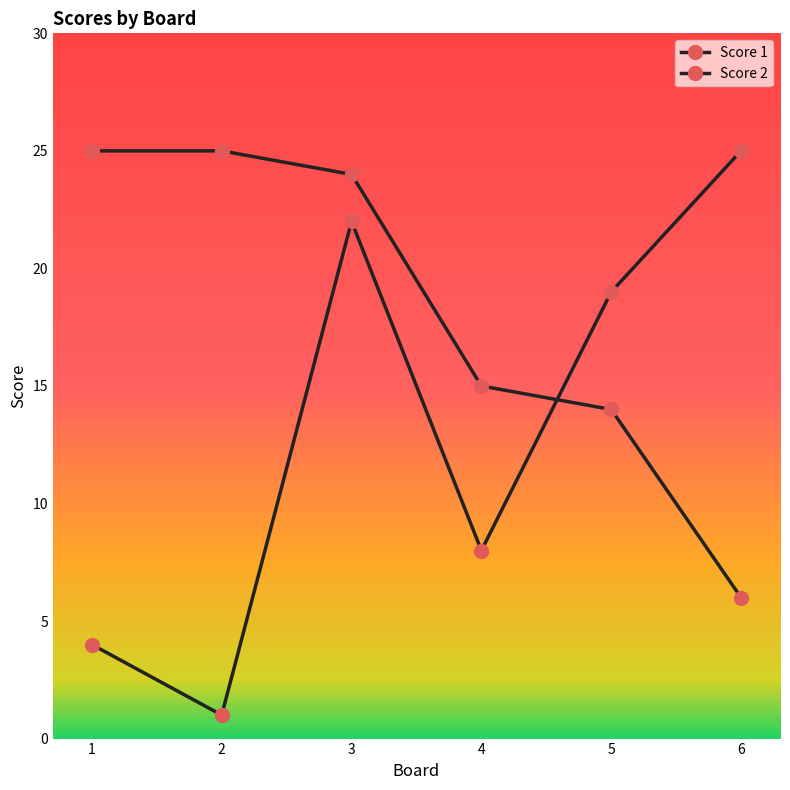

Count the number of data series in this chart.

2